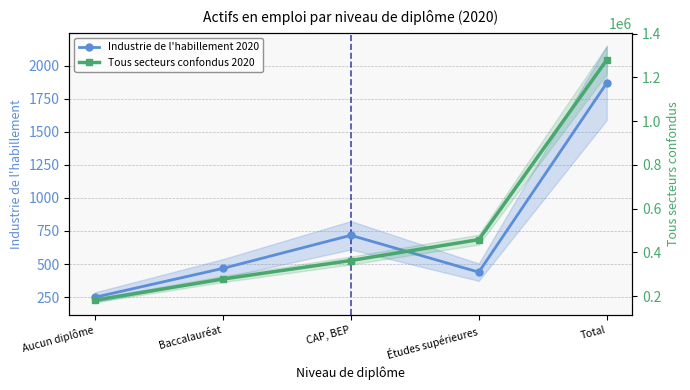

At which label does Tous secteurs confondus 2020 reach its minimum?

Aucun diplôme